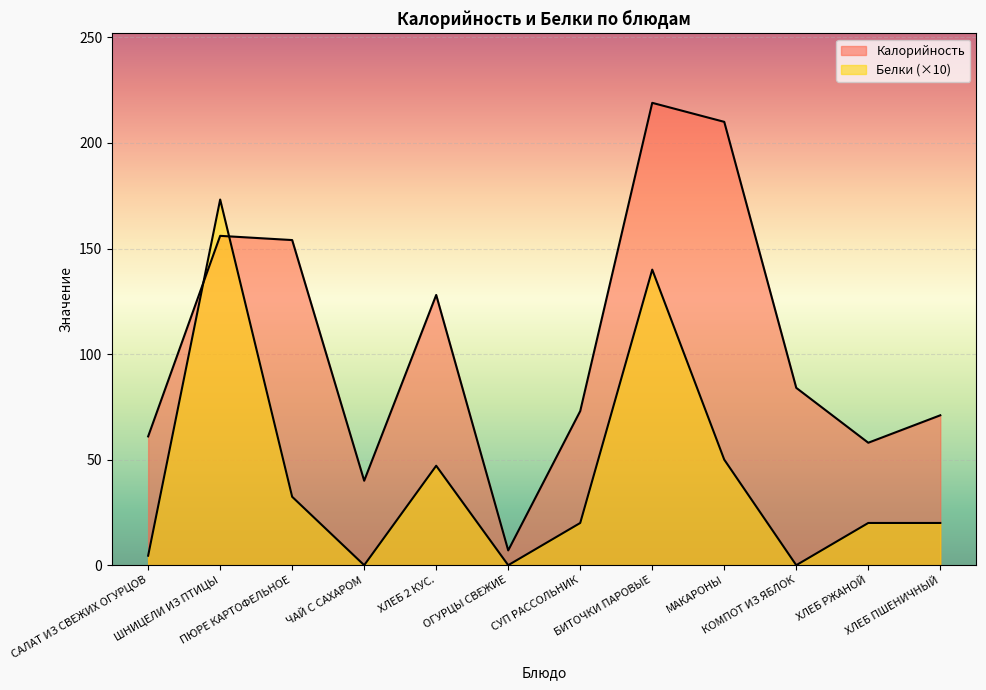

At how many categories does at least one series exceed 160?

3